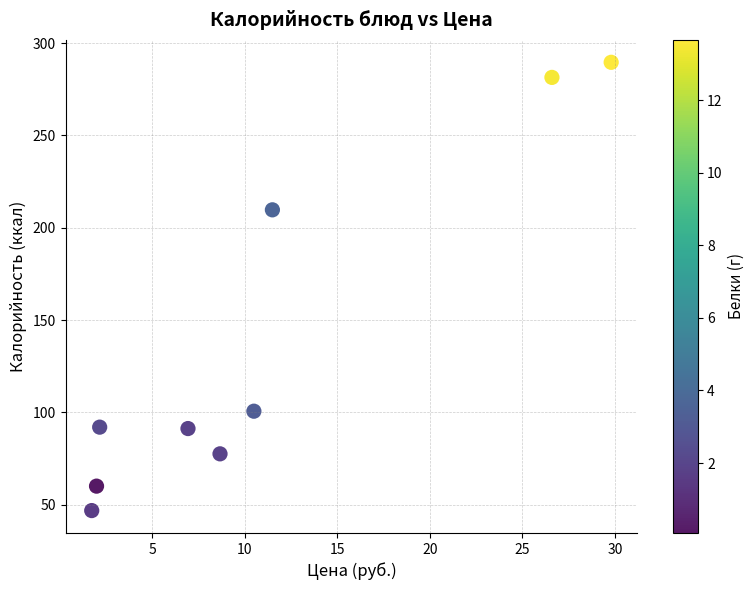

What is the average X value?

11.1